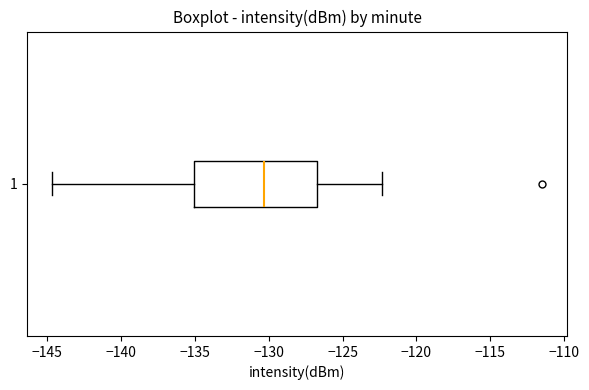

Transcribe this box plot: give where the median line is, the range the box spans, and where the two whiskers end, as read against the x-axis. The values are not printed on the chart, so give them approximately, as read against the axis.

median -130.5, box -135.0 to -126.5, whiskers -144.5 to -122.5